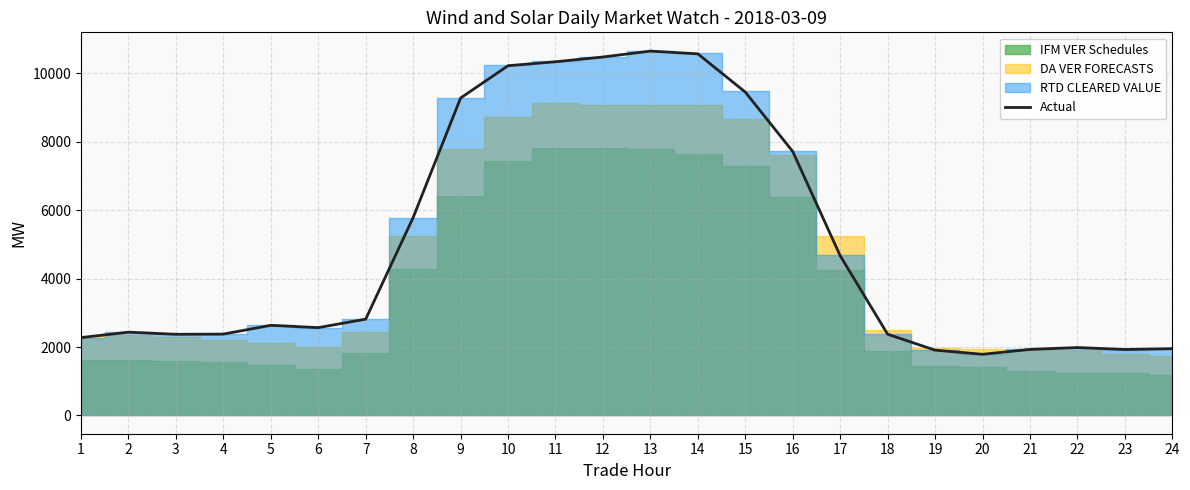

What is the value of the 4th point from the left?

2378.1